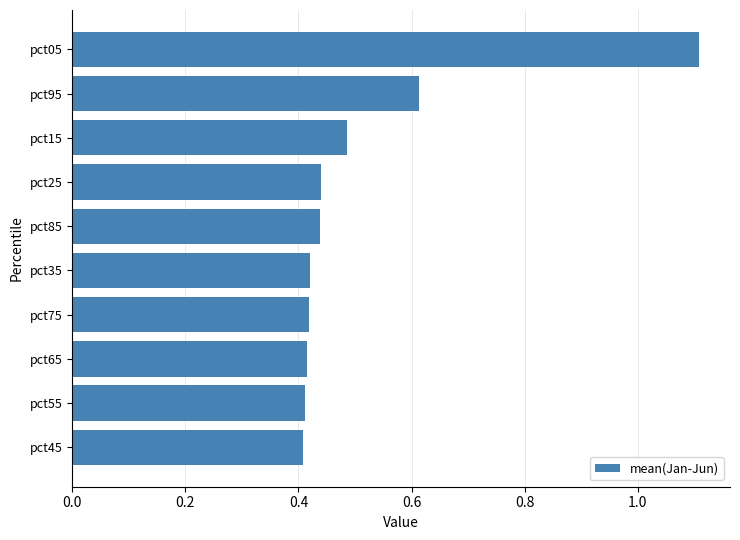

What is the difference between the maximum and minimum values?

0.7